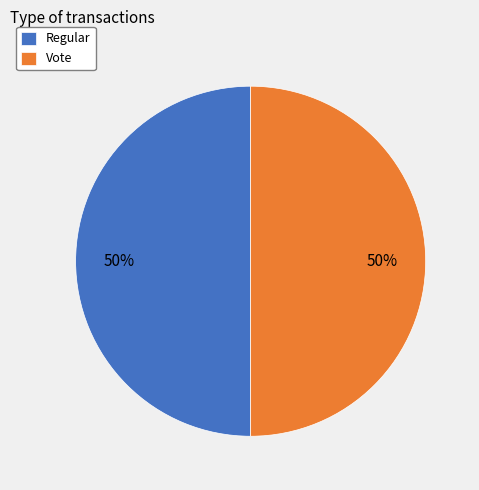

How many slices are in this pie chart?

2